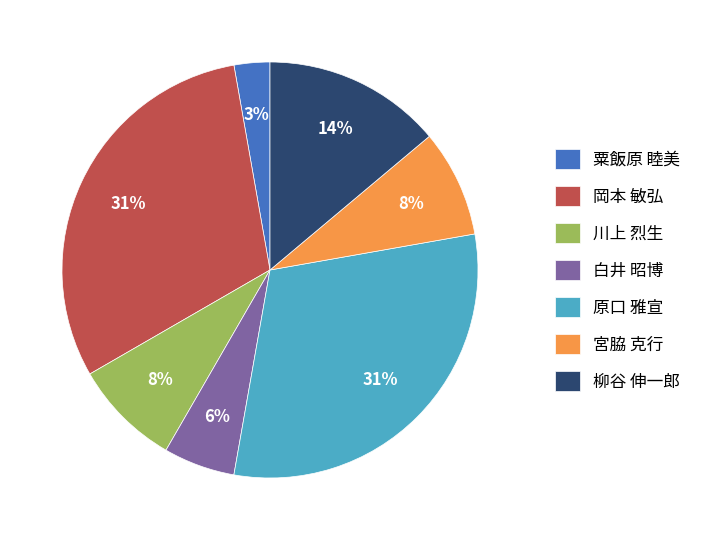

Count the number of slices in the pie.

7